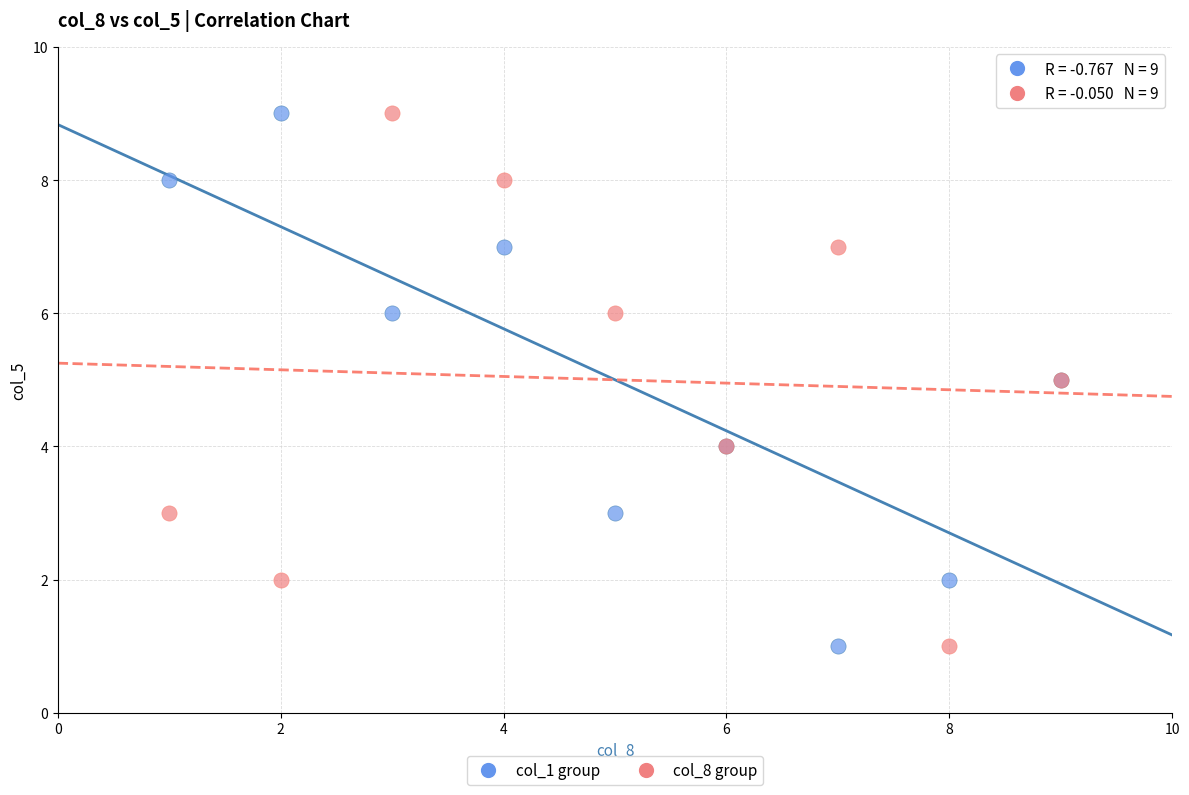

What are all the series names shown in the legend?

col_1 group, col_8 group